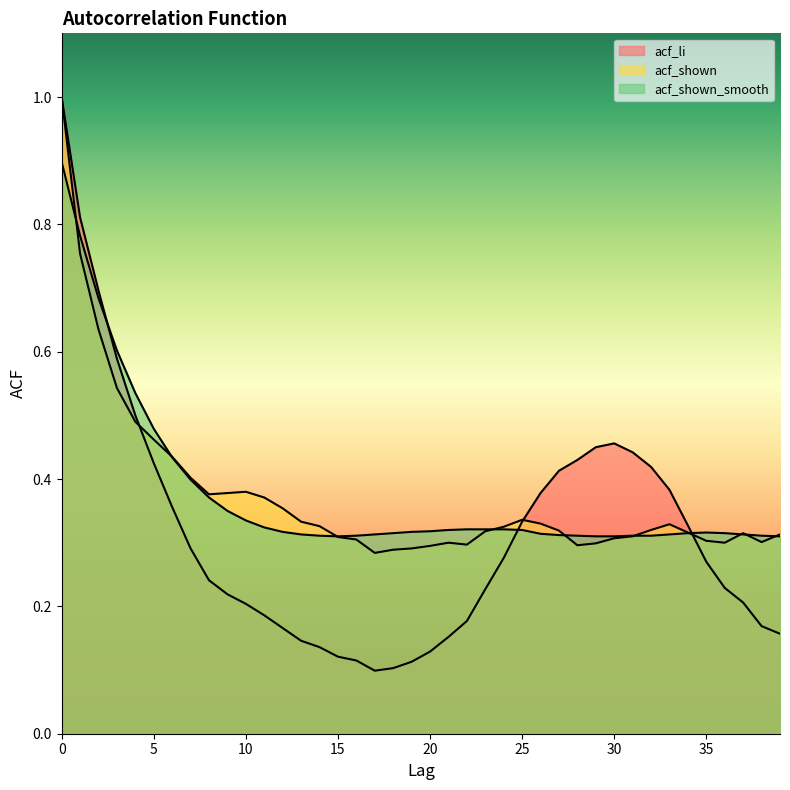

Is the value of acf_shown at 19 greater than the value of acf_shown_smooth at 8?

No